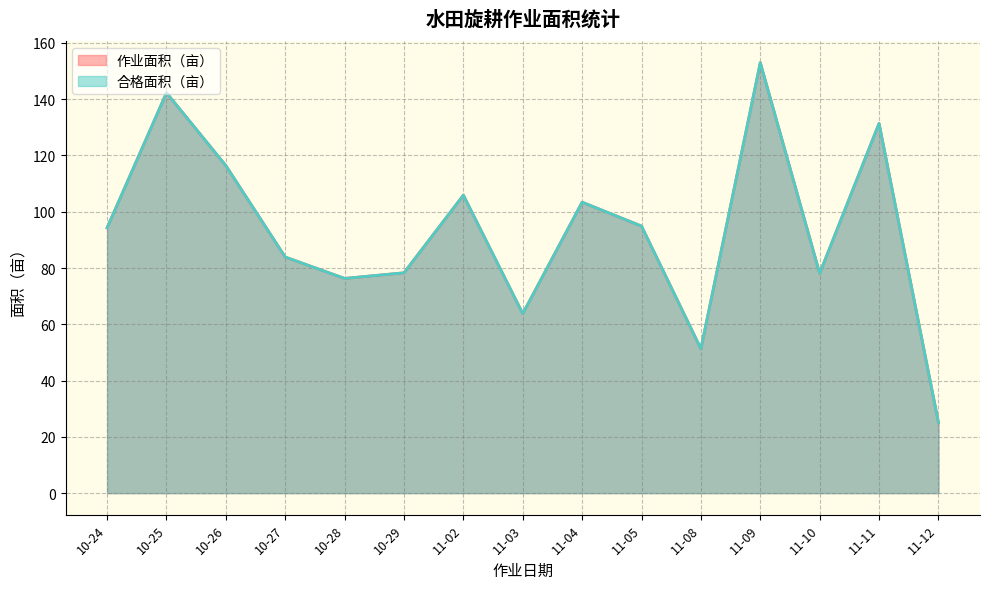

True or false: 合格面积（亩） and 作业面积（亩） intersect in this chart.

False